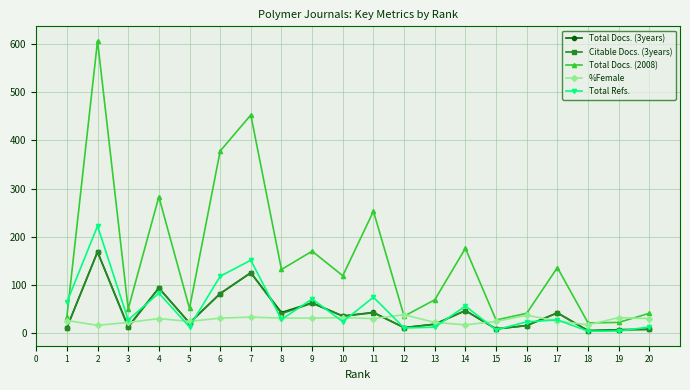

Is the value of Total Docs. (3years) at 15 greater than the value of Total Docs. (2008) at 16?

No